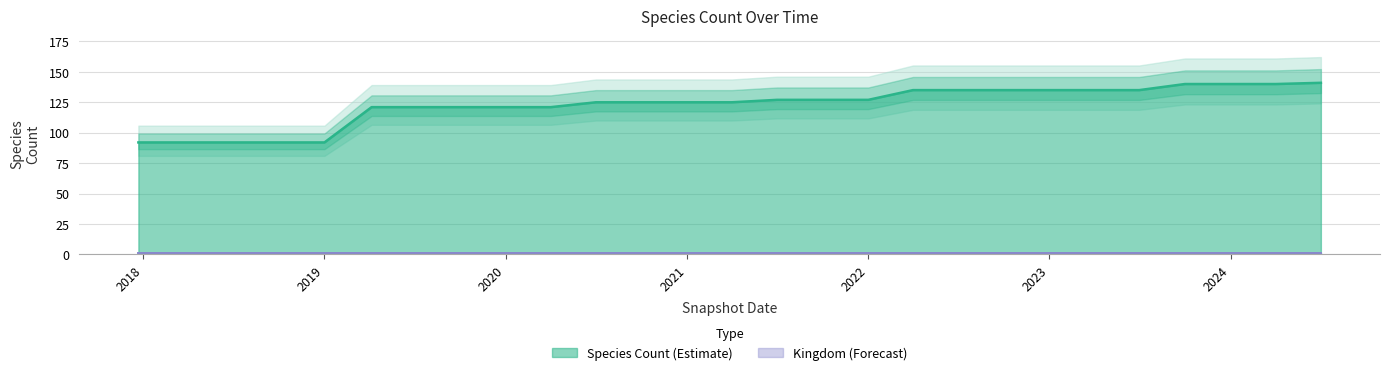

How many values are below 125?

10